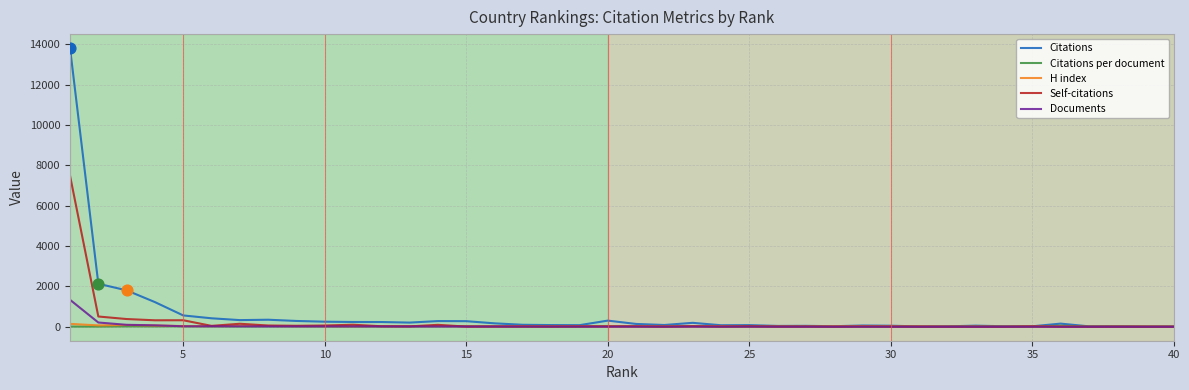

Which series has the largest range (max minus min)?

Citations